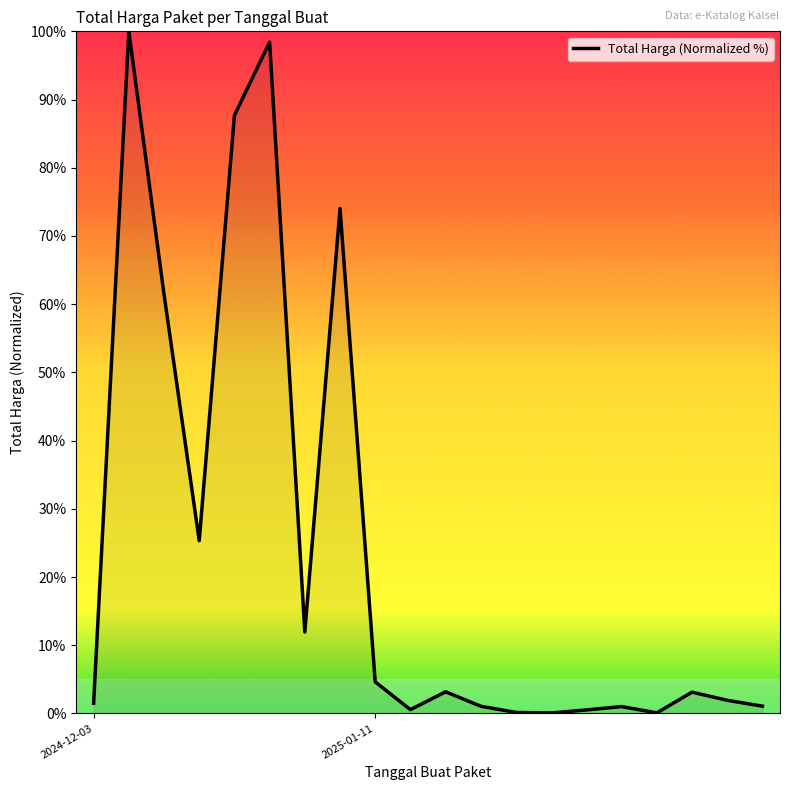

What is the difference between the maximum and minimum values?

99.9